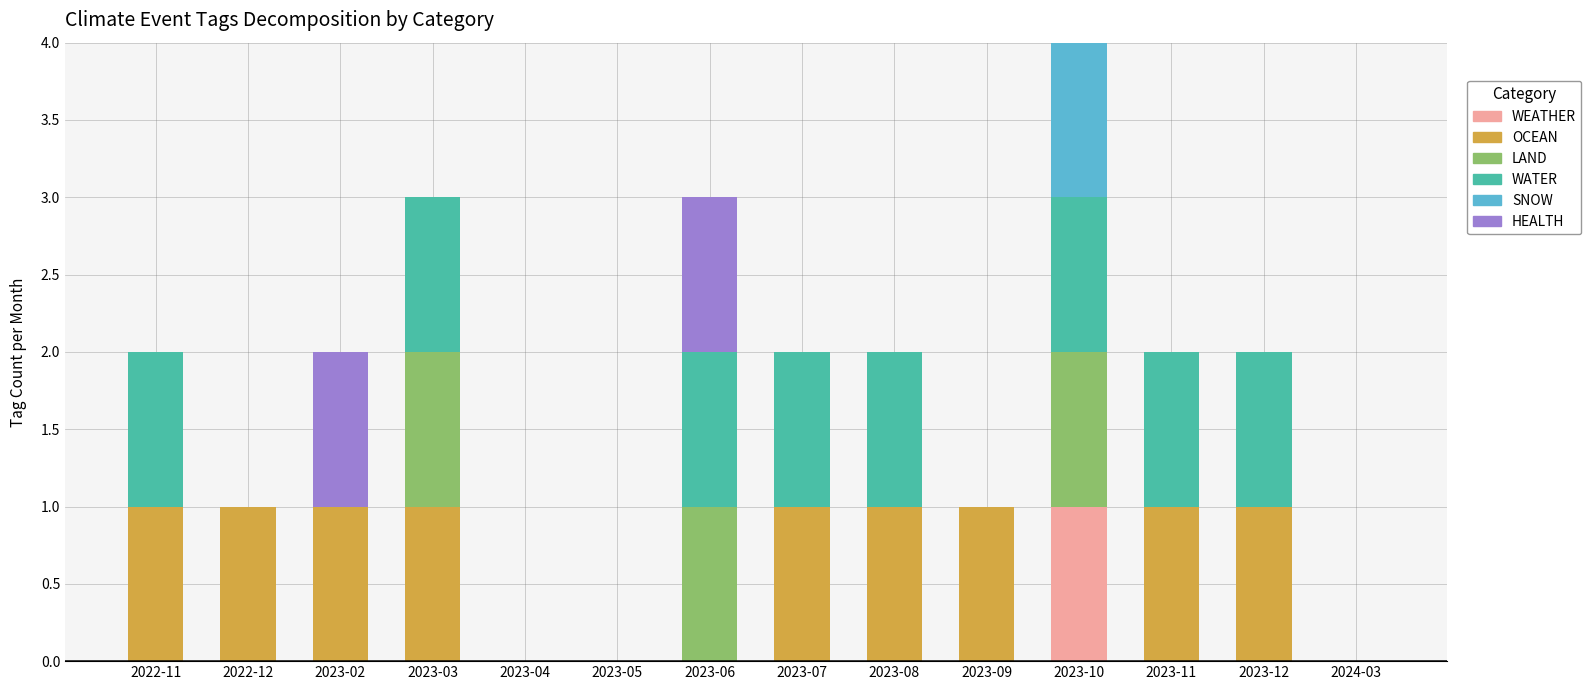

At which category is the sum across all series the highest?

2023-10